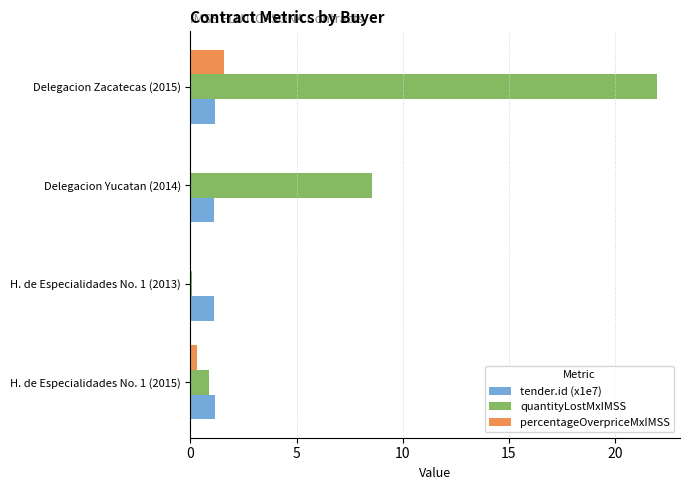

Which series has the largest total across all categories?

quantityLostMxIMSS